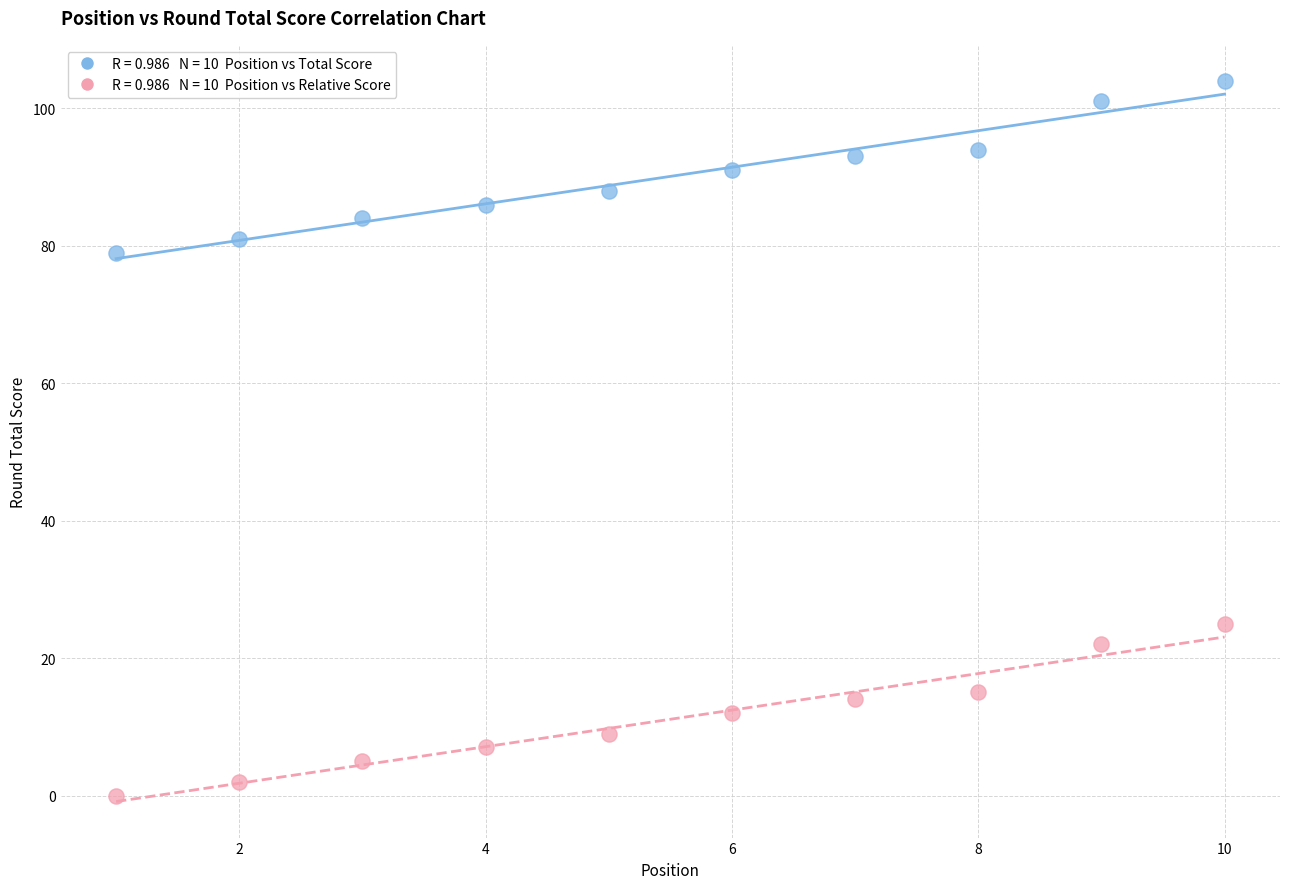

Across all data points, what is the range of X values (max minus min)?

9